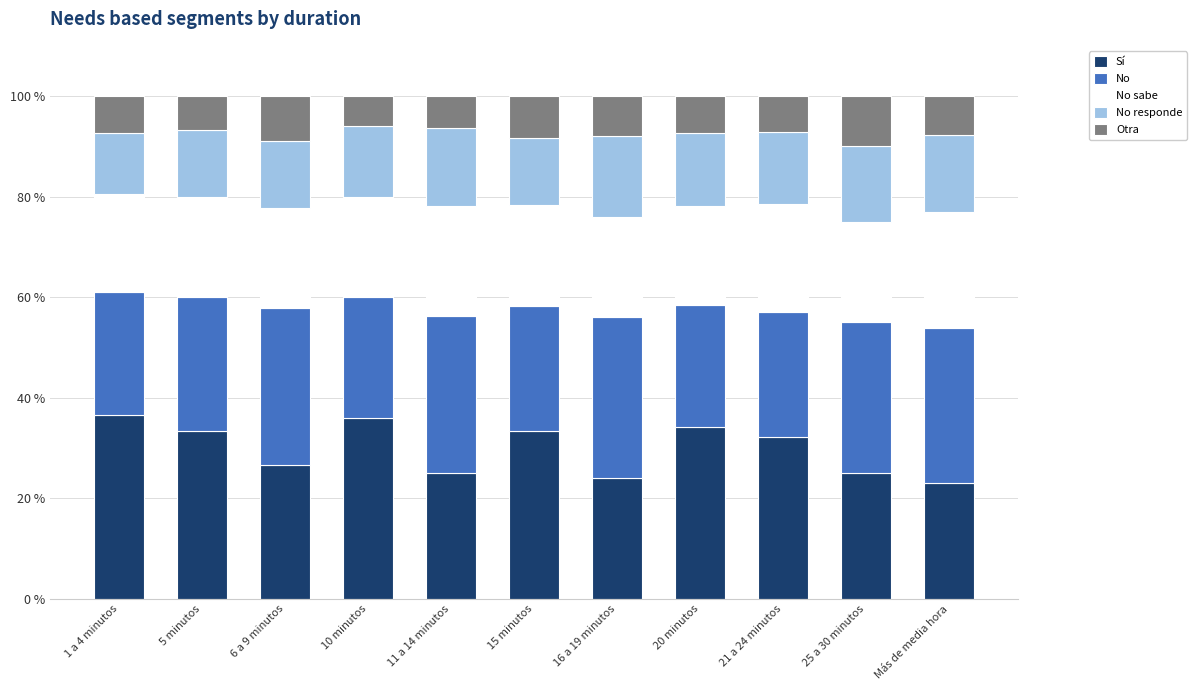

What is the difference between the maximum and second lowest values in the Sí series?

12.6